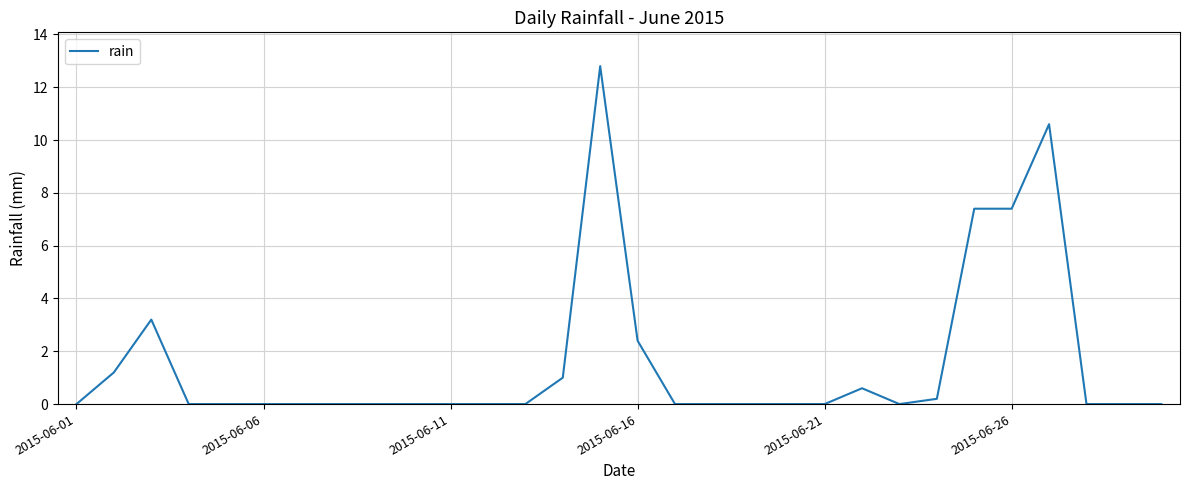

What is the difference between the maximum and minimum values?

12.8